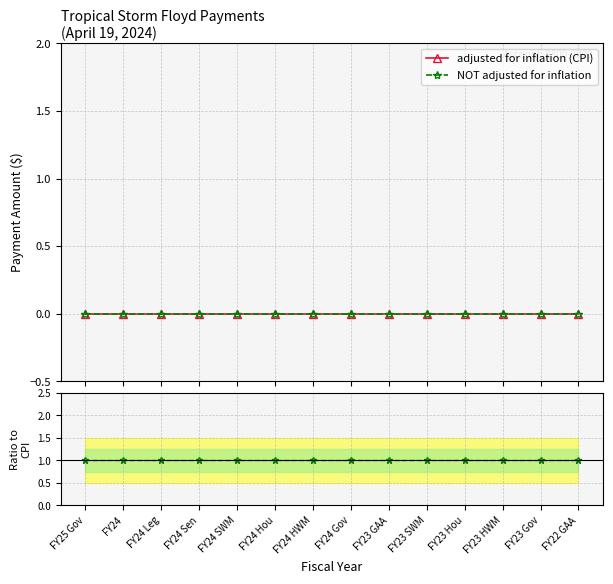

True or false: NOT adjusted / CPI has more than 1 interior local peaks.

False